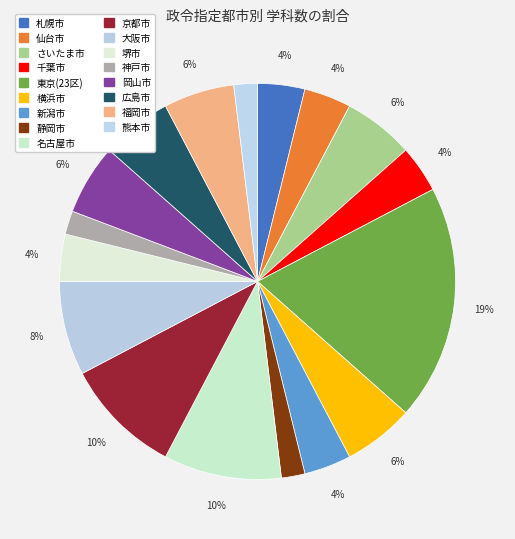

How many slices are in this pie chart?

17